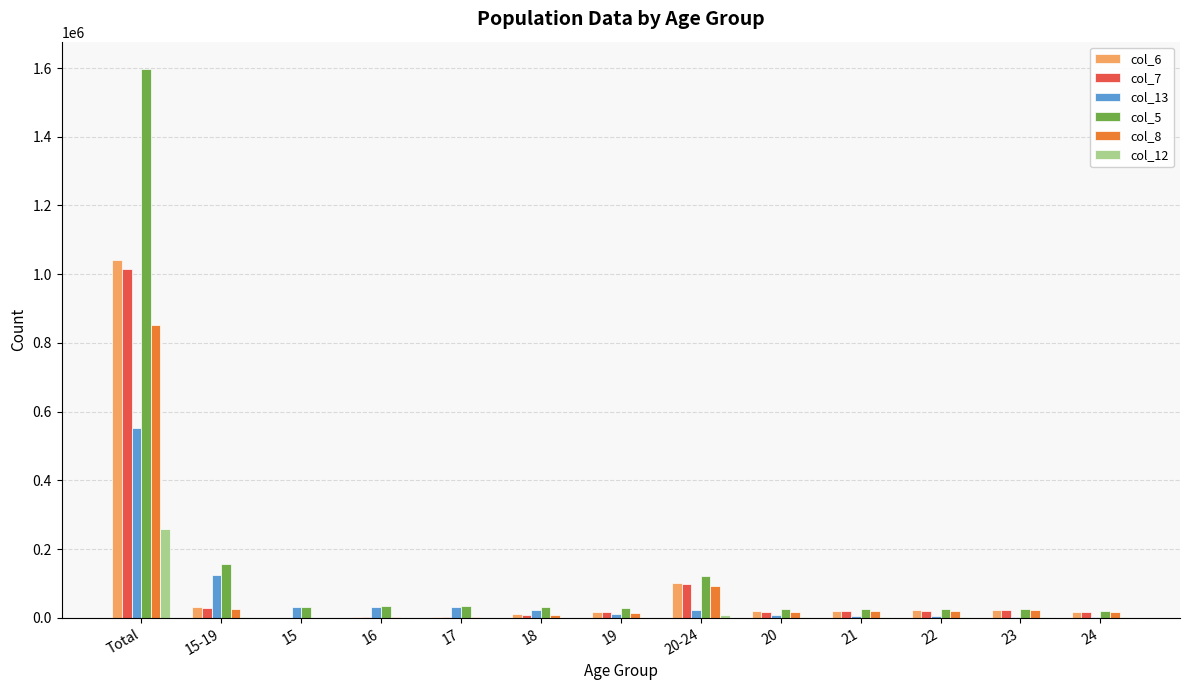

At which category does the chart reach its peak across all series?

Total